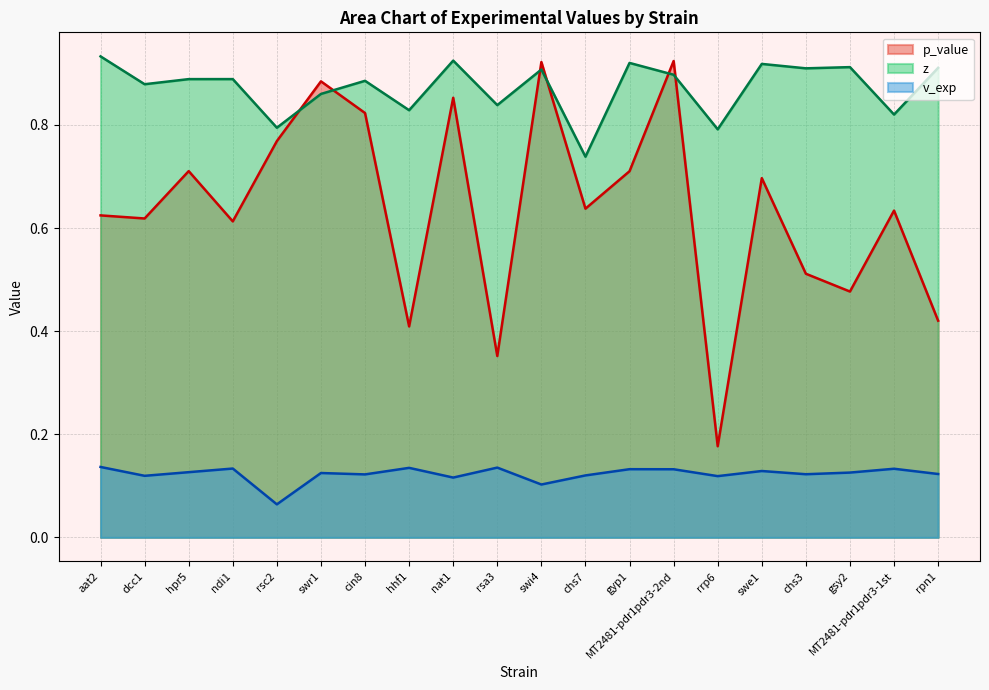

Is the value of z at swi4 greater than the value of p_value at chs3?

Yes